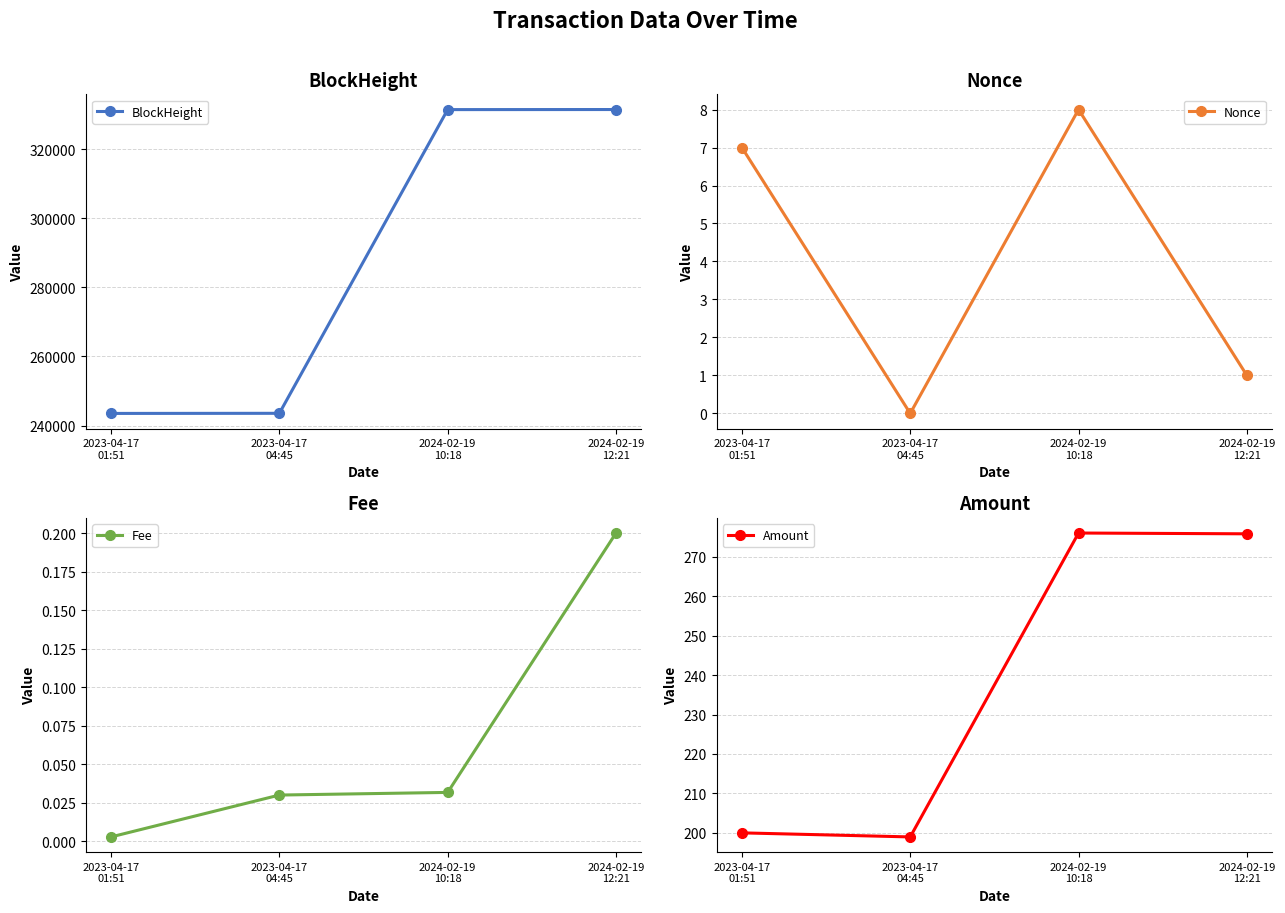

What position from the left is 2024-02-19
12:21?

4